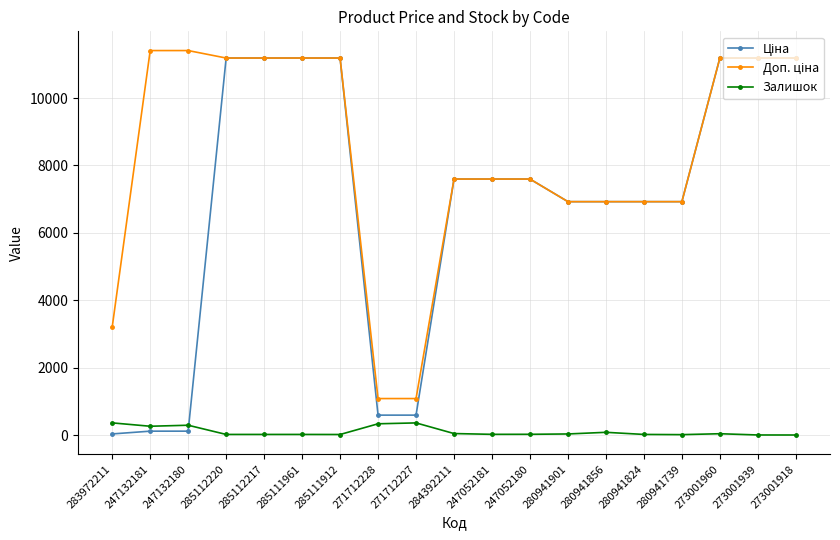

What is the maximum value shown in the chart?

11410.0